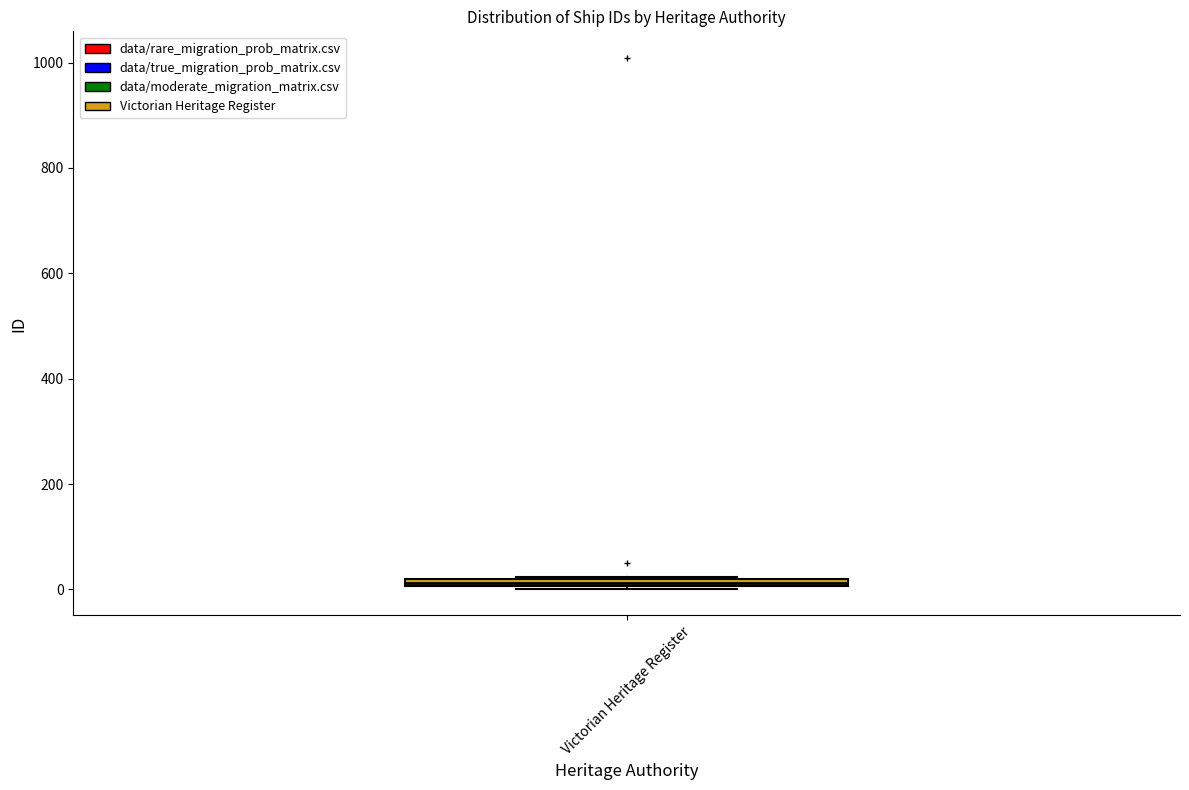

Where is the upper edge of the box for Victorian Heritage Register on the y-axis? The values are not printed on the chart, so give them approximately, as read against the axis.

20